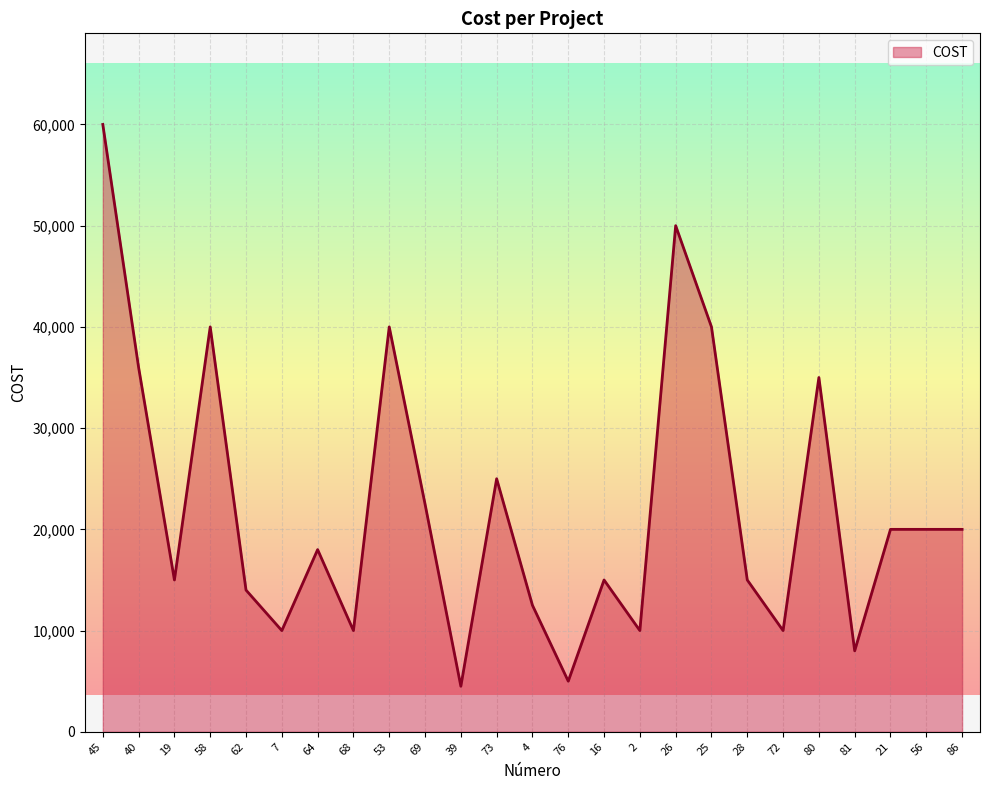

Between 72 and 19, which is larger?

19